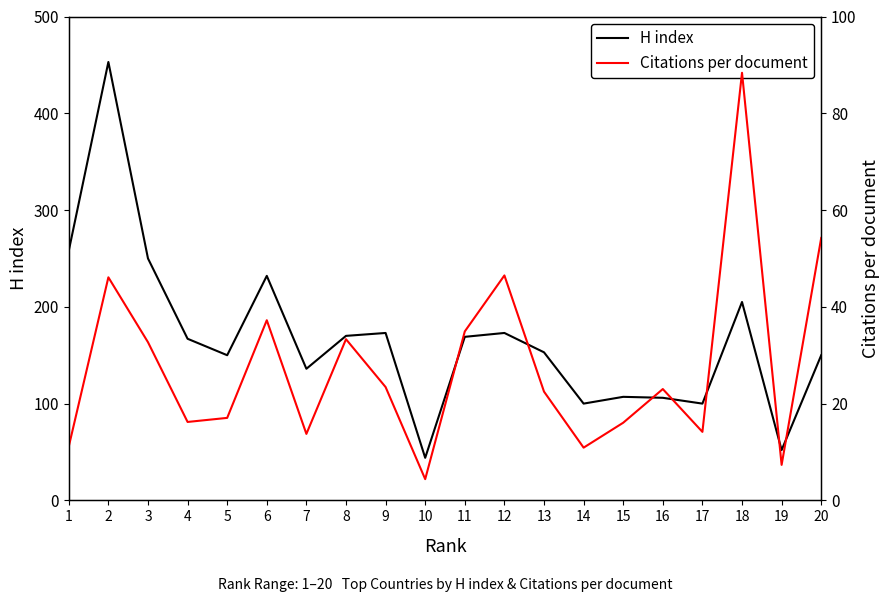

How many lines are shown in the chart?

2